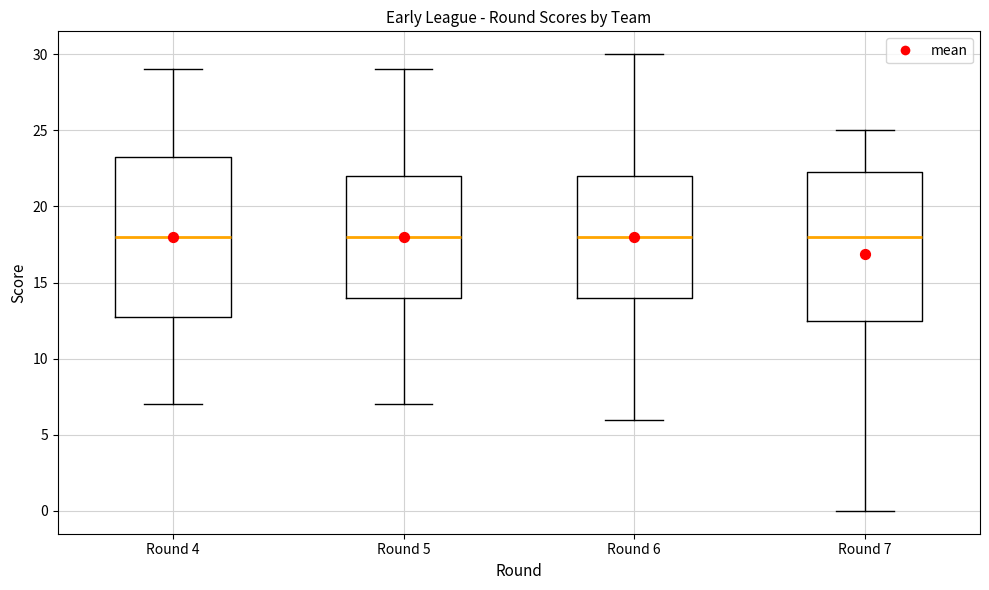

Comparing the boxes themselves (not the whiskers), which one is the tallest?

Round 4